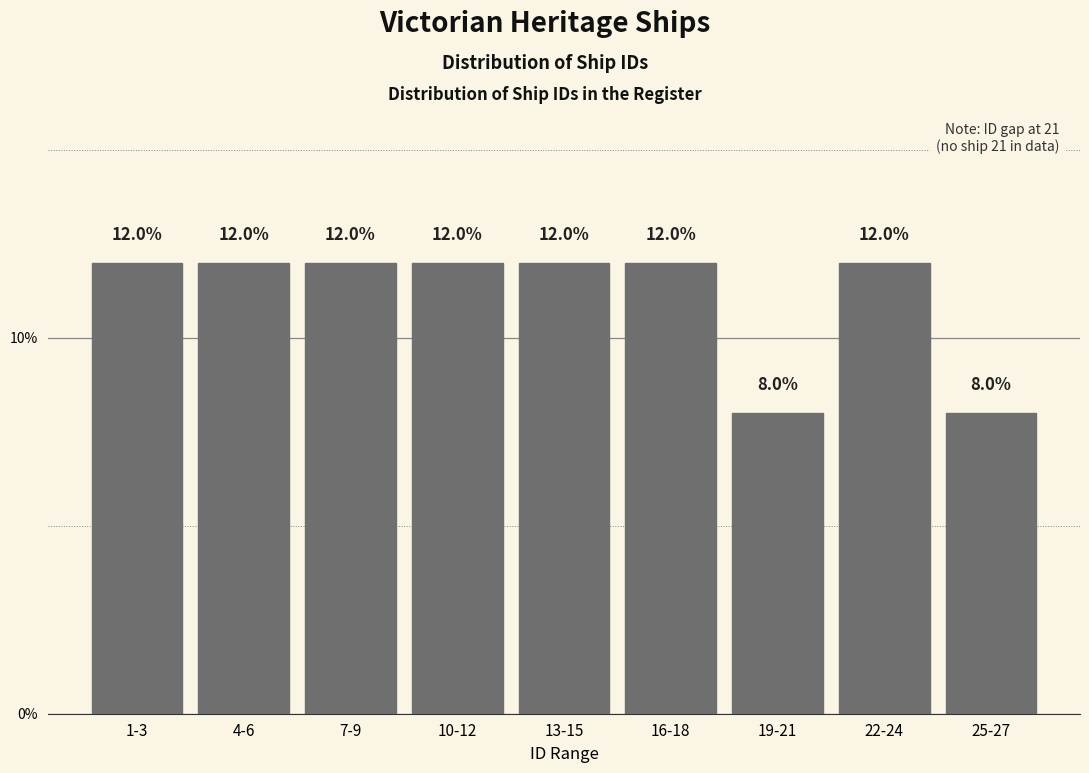

Reading right to left, what are all the values shown in this chart?

8	12	8	12	12	12	12	12	12